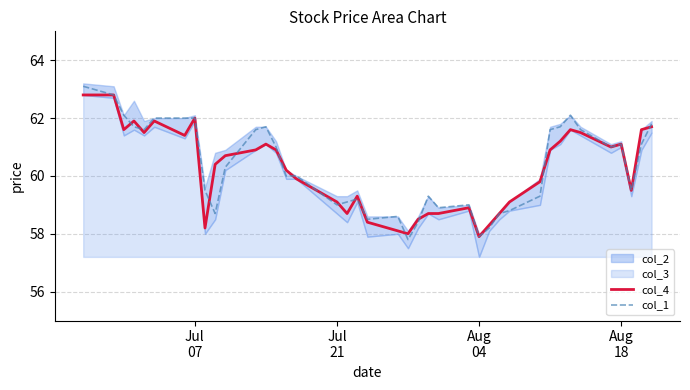

What is the maximum value for col_4?

62.8